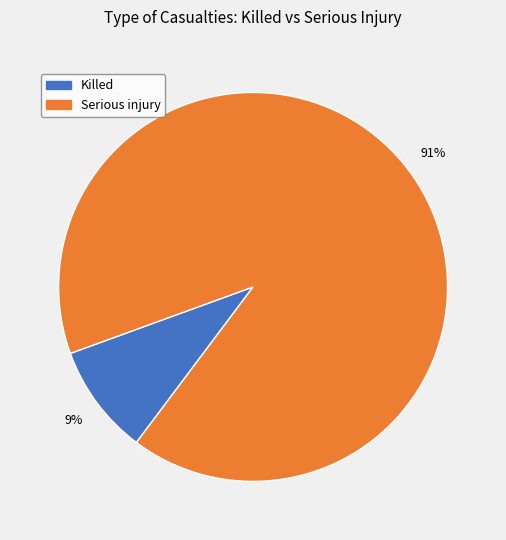

How many segments does this pie chart have?

2